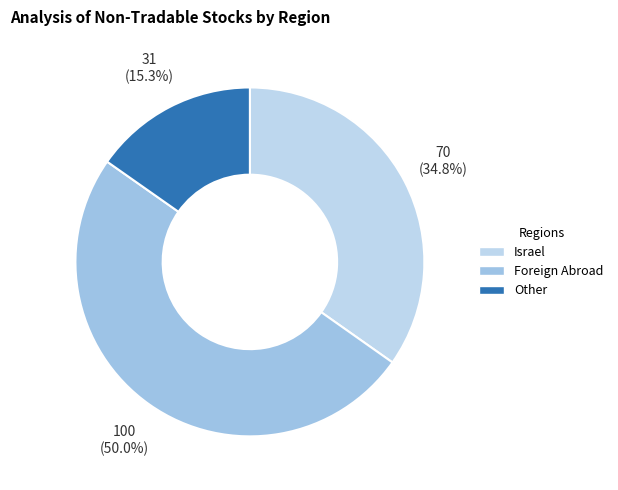

Does any single category account for the majority?

No